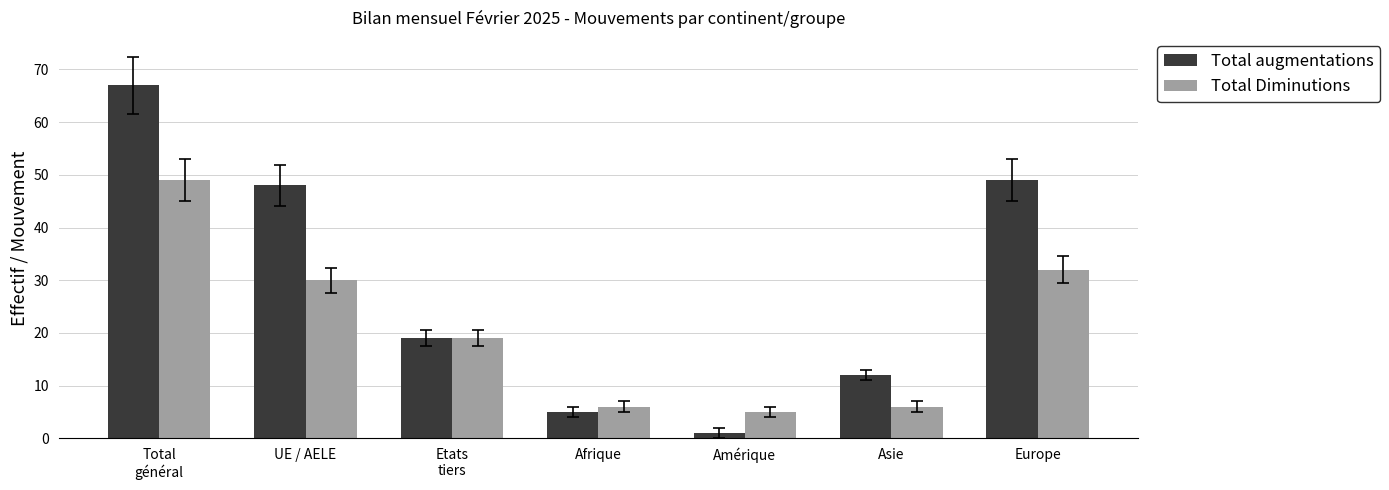

How many values in the Total augmentations series are below 19?

3